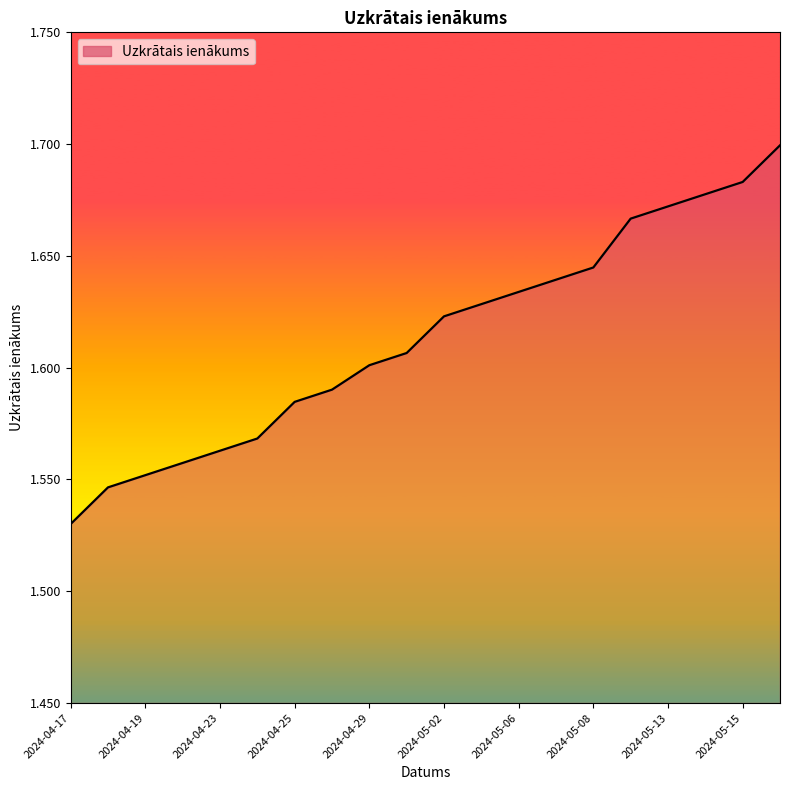

Does the chart have visible grid lines?

No